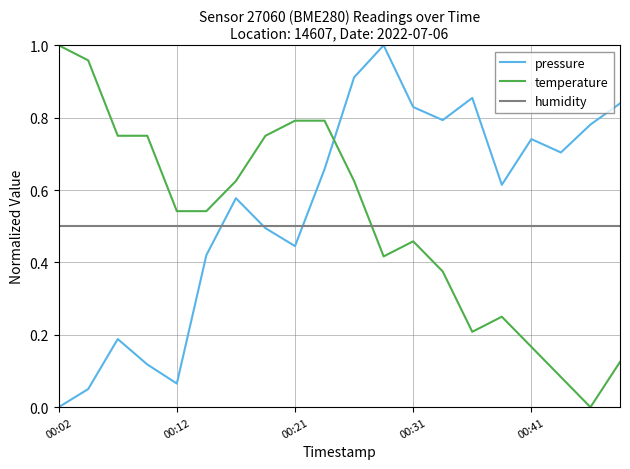

What are all the series names shown in the legend?

pressure, temperature, humidity